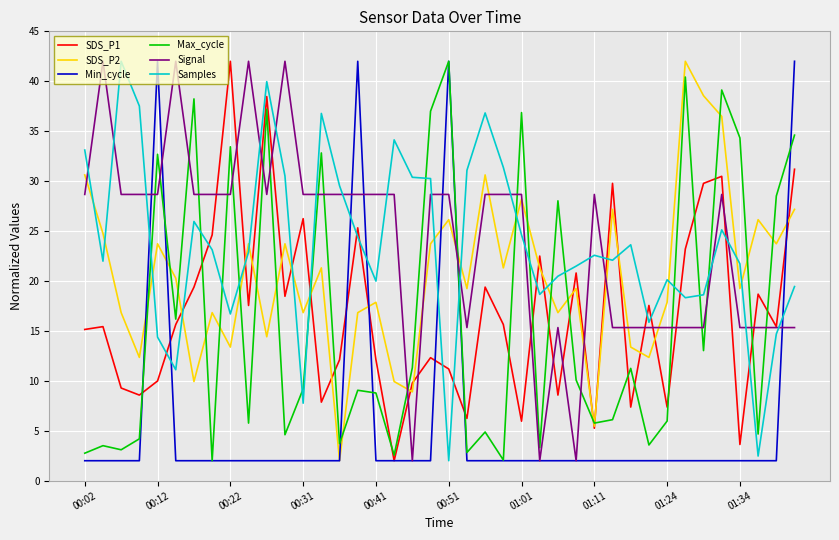

What is the lowest value of the Min_cycle series?

2.0